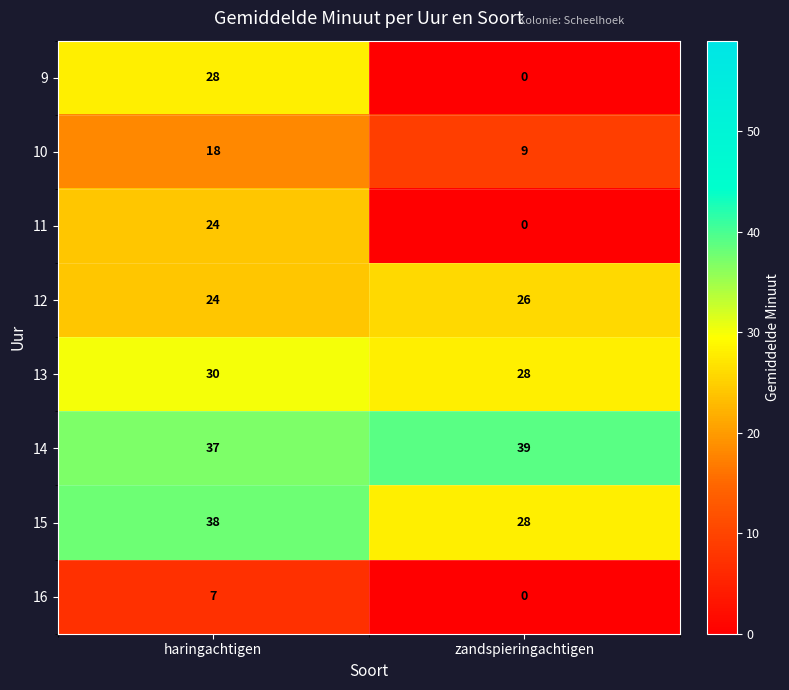

List the series in order of their peak value, highest first.

14, 15, 13, 9, 12, 11, 10, 16